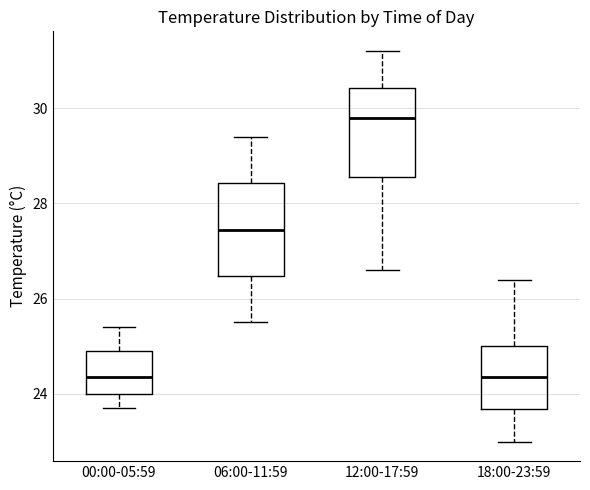

Which box has the highest median line?

12:00-17:59